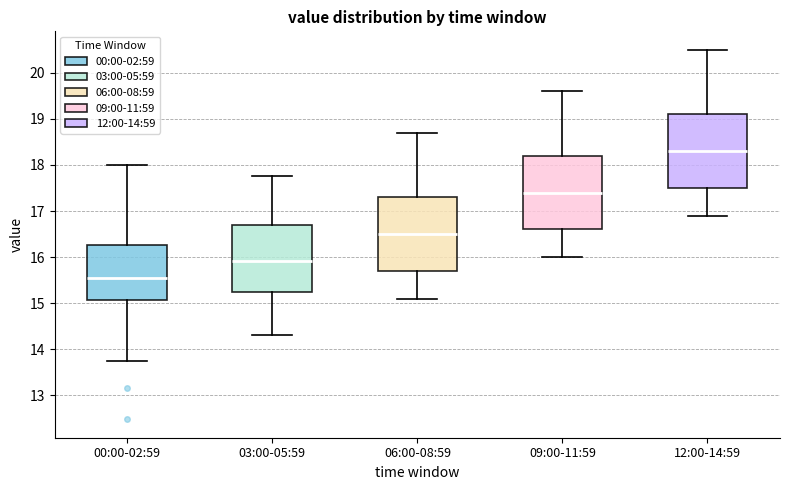

Reading left to right, read every box against the y-axis: the position of its median line, the range the box covers, and the ends of its whiskers. The values are not printed on the chart, so give them approximately, as read against the axis.

00:00-02:59: median 15.5, box 15.1 to 16.3, whiskers 13.8 to 18.0
03:00-05:59: median 15.9, box 15.2 to 16.7, whiskers 14.3 to 17.8
06:00-08:59: median 16.5, box 15.7 to 17.3, whiskers 15.1 to 18.7
09:00-11:59: median 17.4, box 16.6 to 18.2, whiskers 16.0 to 19.6
12:00-14:59: median 18.3, box 17.5 to 19.1, whiskers 16.9 to 20.5